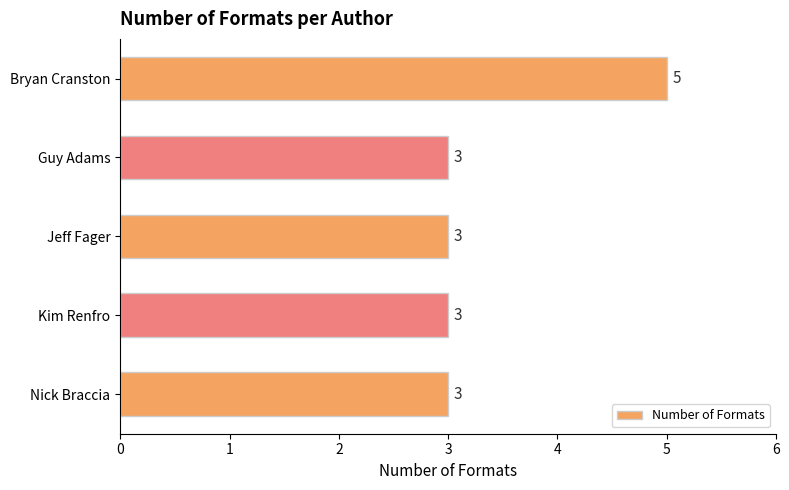

How many distinct data groups are displayed?

1